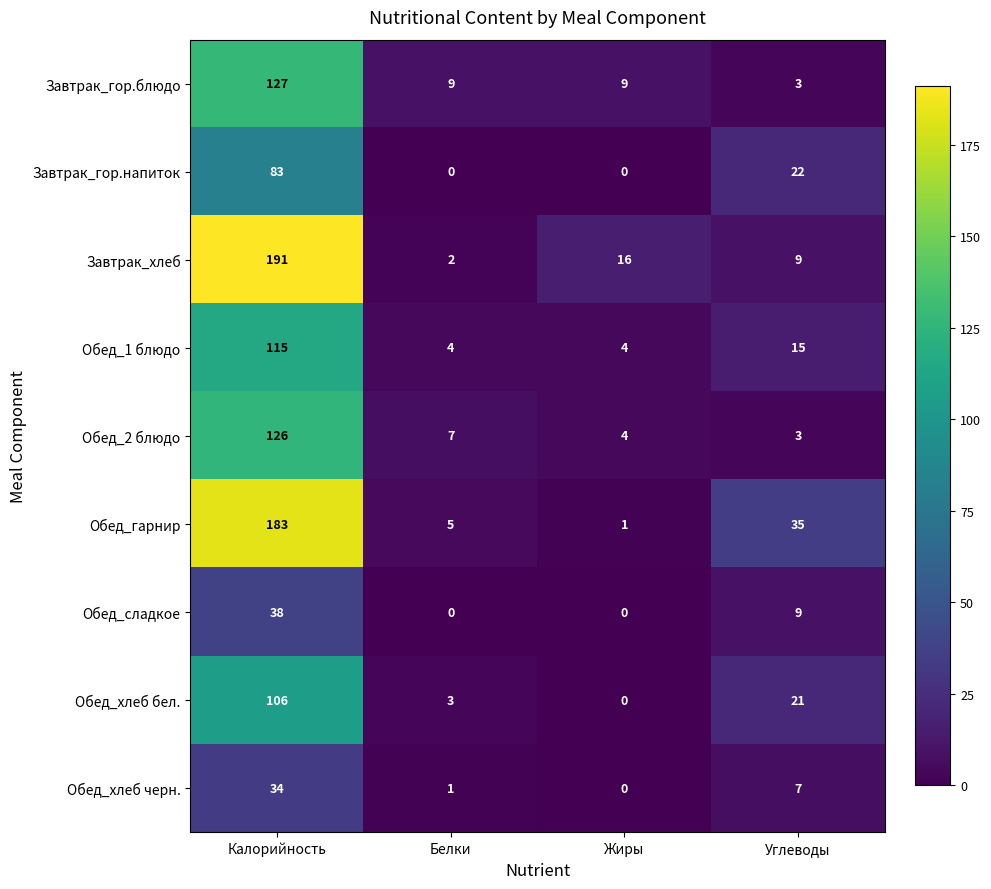

Which category has the highest value across all series?

Калорийность